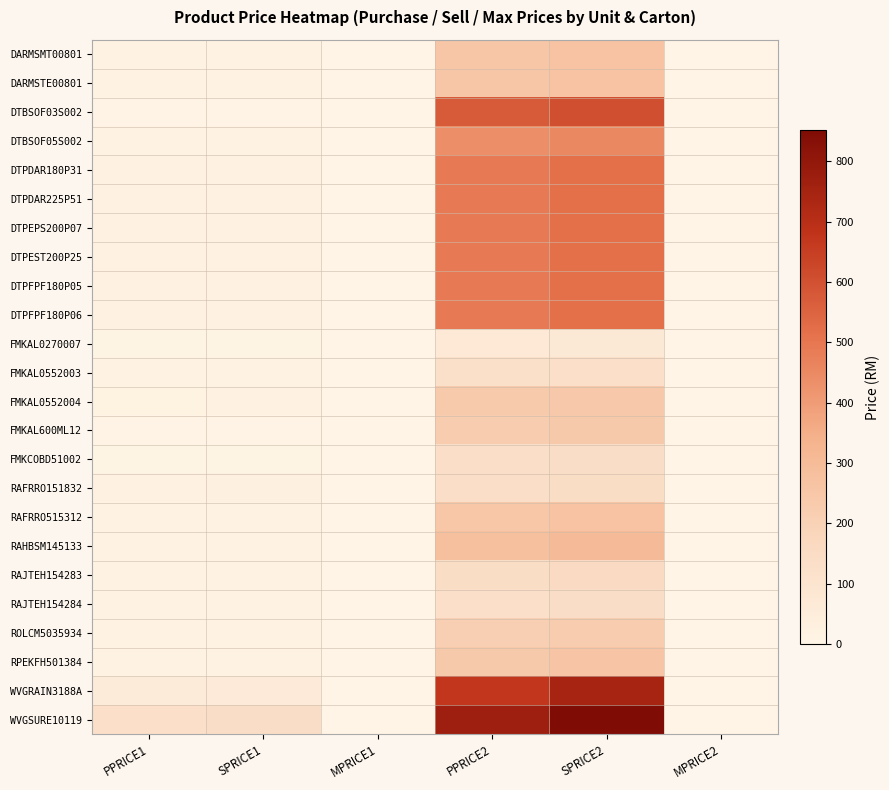

What is the difference between the highest and lowest values at SPRICE2?

780.5